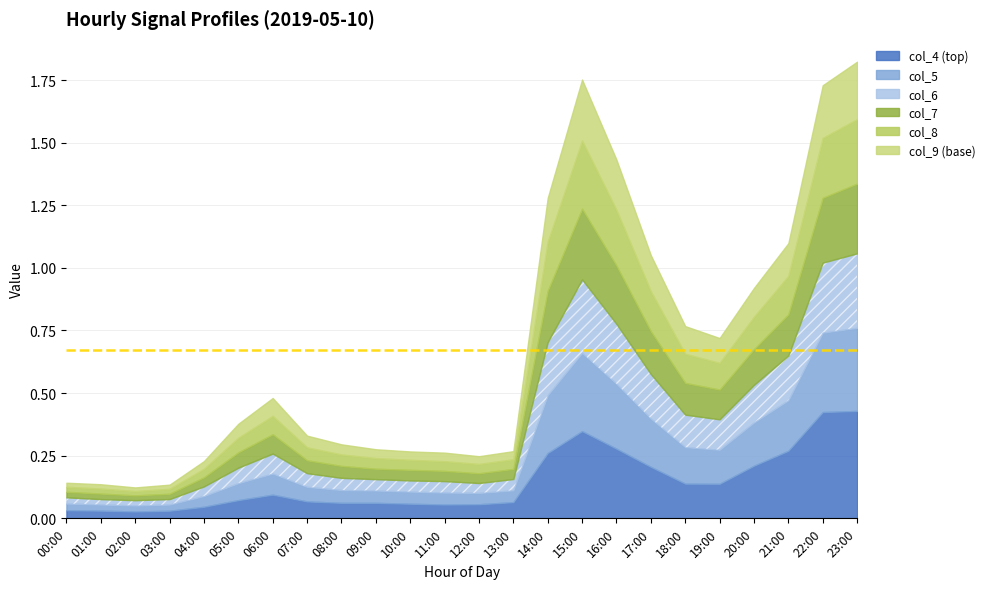

Reading left to right, transcribe all the data shown in this chart.

col_4: 0.0	0.0	0.0	0.0	0.0	0.1	0.1	0.1	0.1	0.1	0.1	0.1	0.1	0.1	0.3	0.3	0.3	0.2	0.1	0.1	0.2	0.3	0.4	0.4
col_5: 0.0	0.0	0.0	0.0	0.0	0.1	0.1	0.1	0.1	0.0	0.0	0.0	0.0	0.0	0.2	0.3	0.3	0.2	0.1	0.1	0.2	0.2	0.3	0.3
col_6: 0.0	0.0	0.0	0.0	0.0	0.1	0.1	0.1	0.0	0.0	0.0	0.0	0.0	0.0	0.2	0.3	0.2	0.2	0.1	0.1	0.2	0.2	0.3	0.3
col_7: 0.0	0.0	0.0	0.0	0.0	0.1	0.1	0.1	0.0	0.0	0.0	0.0	0.0	0.0	0.2	0.3	0.2	0.2	0.1	0.1	0.1	0.2	0.3	0.3
col_8: 0.0	0.0	0.0	0.0	0.0	0.1	0.1	0.1	0.0	0.0	0.0	0.0	0.0	0.0	0.2	0.3	0.2	0.2	0.1	0.1	0.1	0.2	0.2	0.3
col_9: 0.0	0.0	0.0	0.0	0.0	0.1	0.1	0.0	0.0	0.0	0.0	0.0	0.0	0.0	0.2	0.2	0.2	0.1	0.1	0.1	0.1	0.1	0.2	0.2